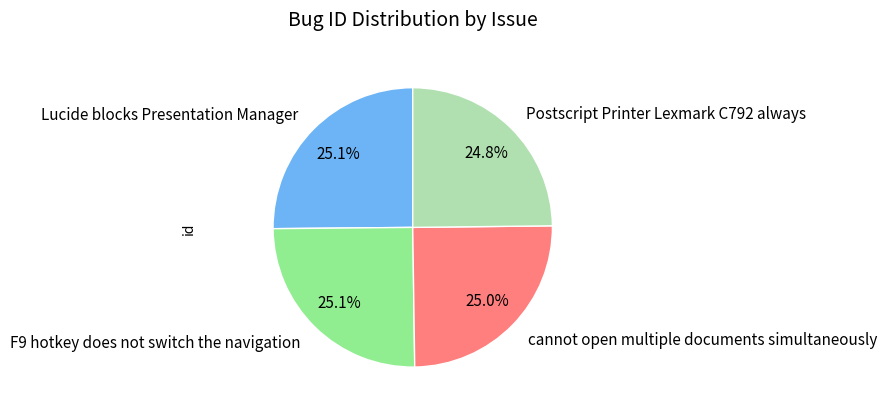

What is the ratio of the value at Postscript Printer Lexmark C792 always to the value at cannot open multiple documents simultaneously?

1.0